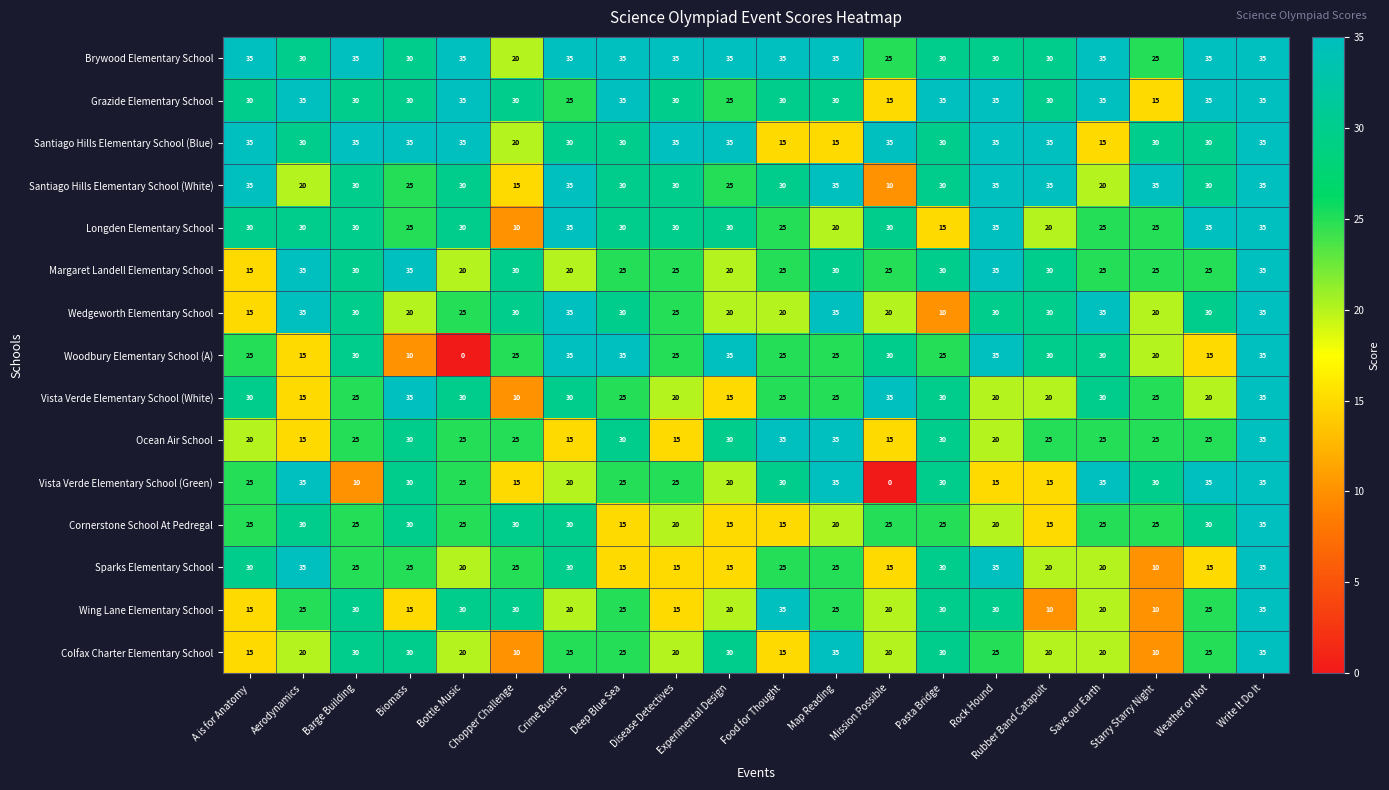

The value of Longden Elementary School at Food for Thought is 35. True or false?

False